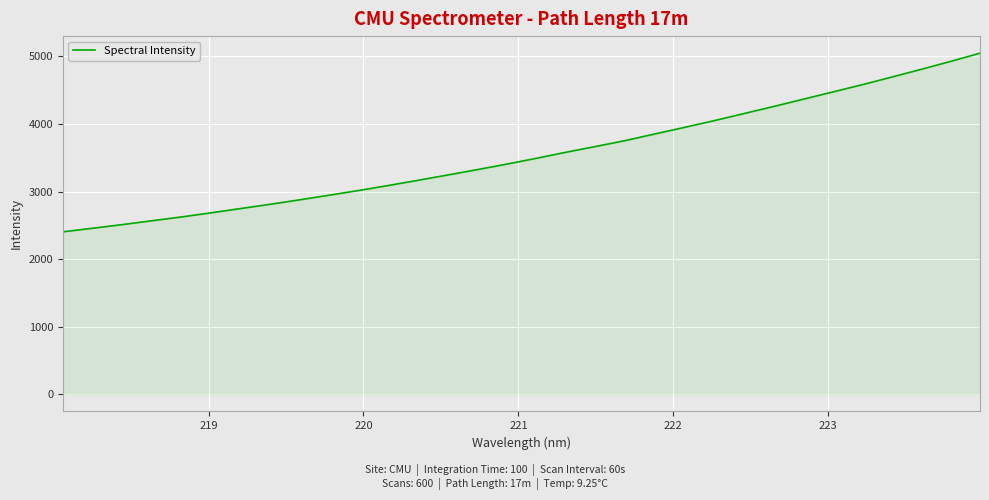

What is the maximum value shown in the chart?

5047.5